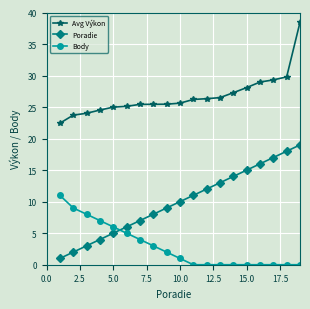

What is the difference between the maximum and minimum values in the Poradie series?

18.0